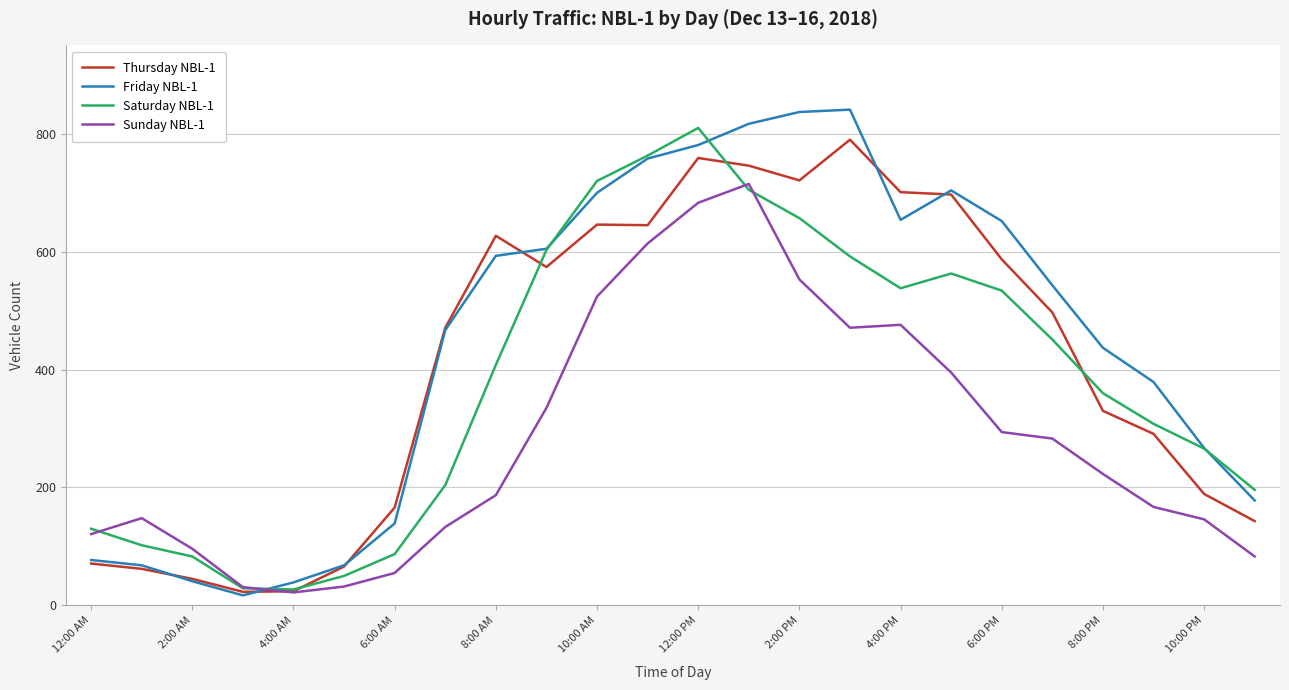

After their last crossing, which series has the higher values: Friday NBL-1 or Sunday NBL-1?

Friday NBL-1